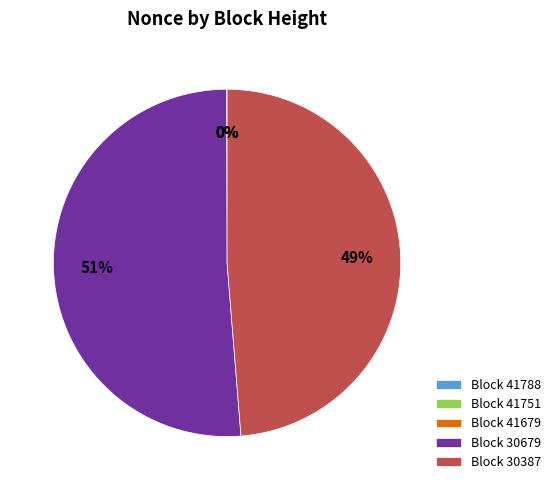

Is the sum of 30387 and 41788 greater than half?

No